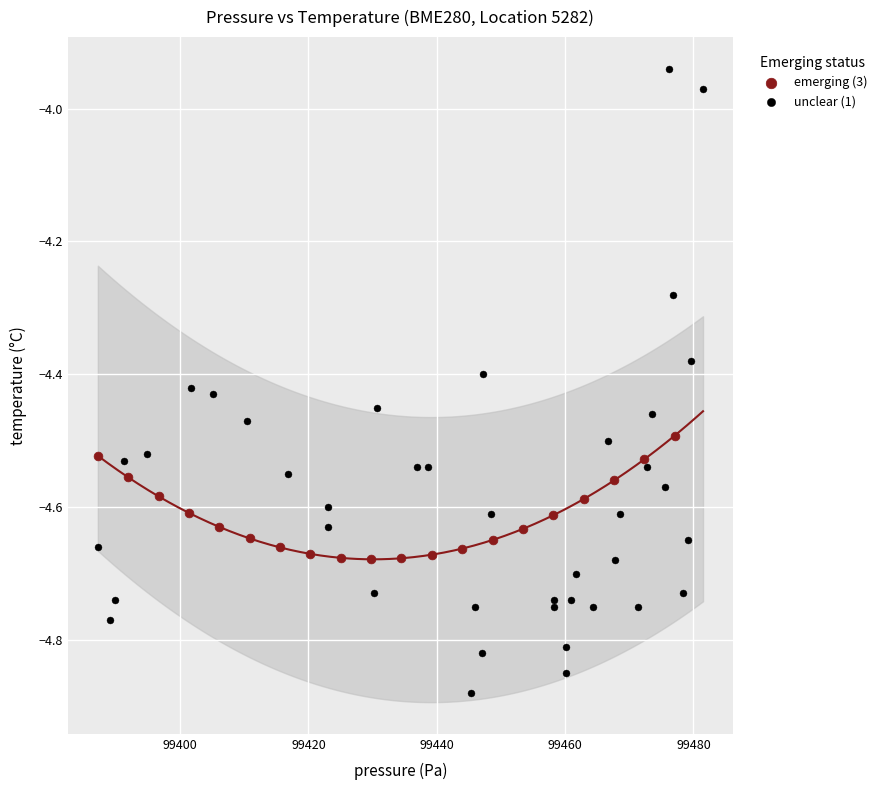

Which series contains the lowest Y value?

unclear (1)